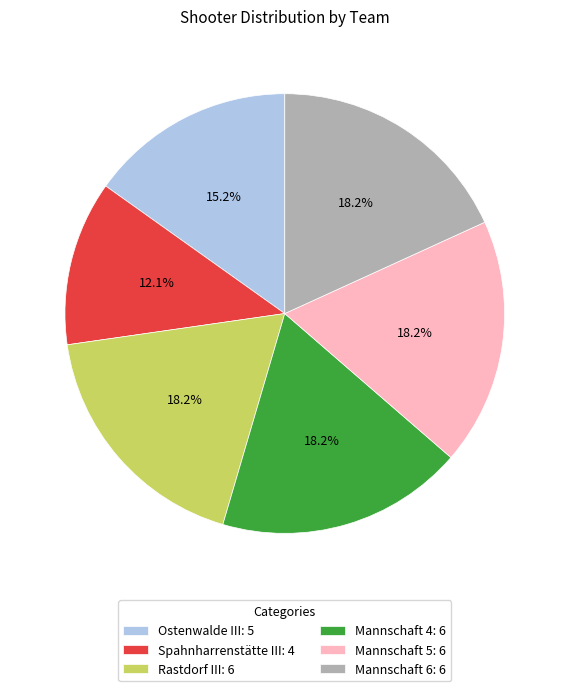

What is the ratio of the value at Spahnharrenstätte III to the value at Mannschaft 6?

0.7